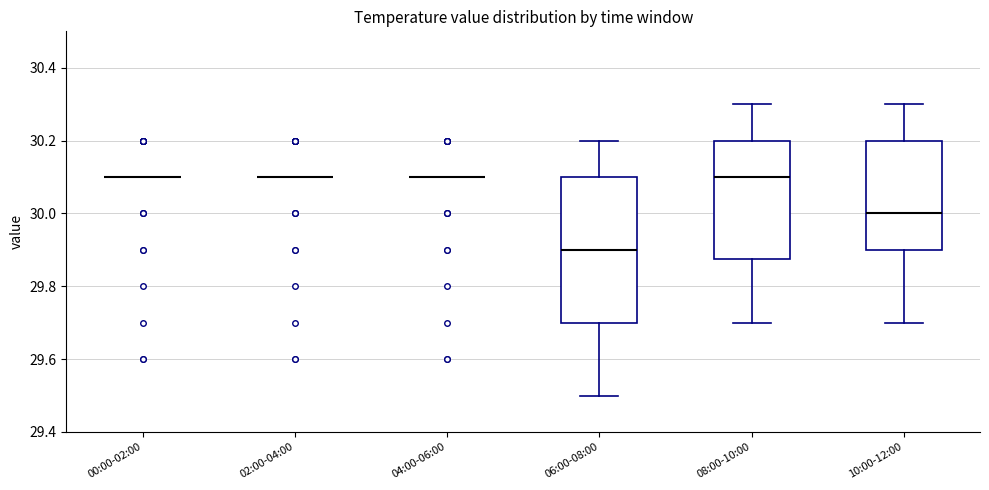

Reading left to right, transcribe this box plot: for each box, give where its median line is, the range the box spans, and where its two whiskers end, as read against the y-axis. The values are not printed on the chart, so give them approximately, as read against the axis.

00:00-02:00: box collapsed to a line at 30.10, whiskers 30.10 to 30.10
02:00-04:00: box collapsed to a line at 30.10, whiskers 30.10 to 30.10
04:00-06:00: box collapsed to a line at 30.10, whiskers 30.10 to 30.10
06:00-08:00: median 29.90, box 29.70 to 30.10, whiskers 29.50 to 30.20
08:00-10:00: median 30.10, box 29.88 to 30.20, whiskers 29.70 to 30.30
10:00-12:00: median 30.00, box 29.90 to 30.20, whiskers 29.70 to 30.30